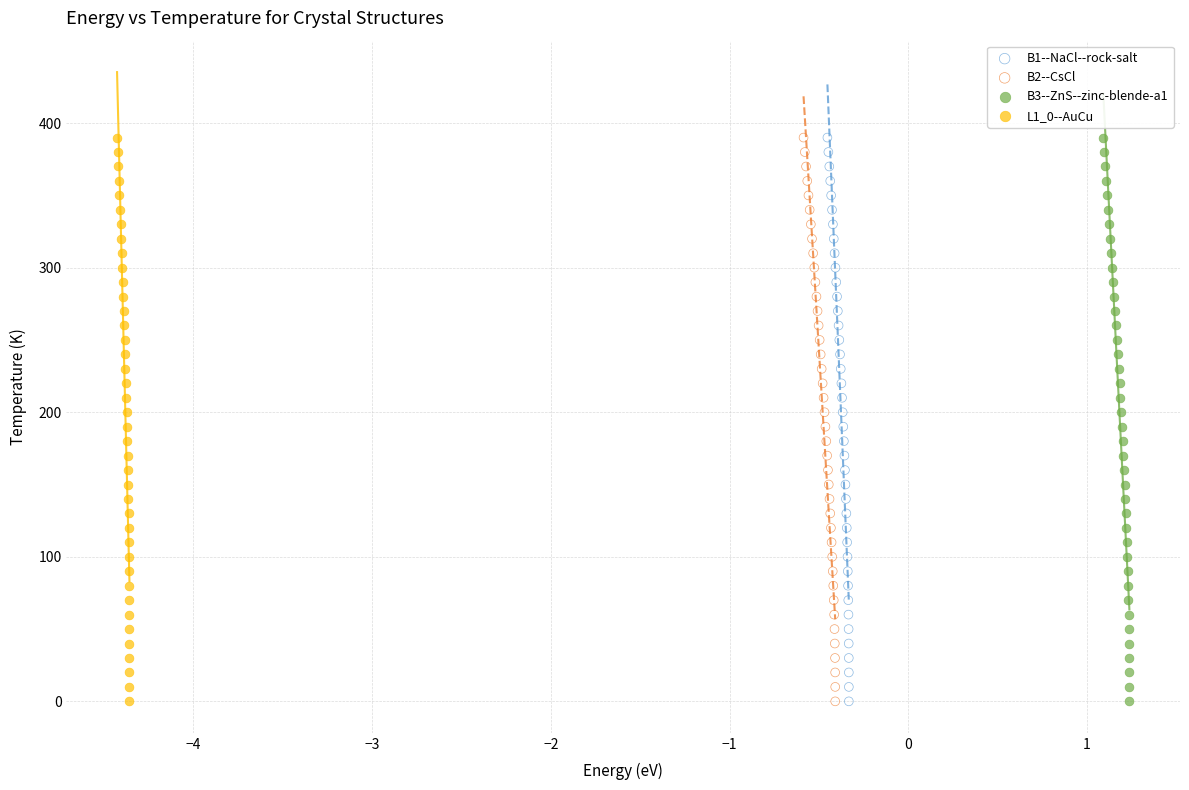

What are all the series names shown in the legend?

B1--NaCl--rock-salt, B2--CsCl, B3--ZnS--zinc-blende-a1, L1_0--AuCu